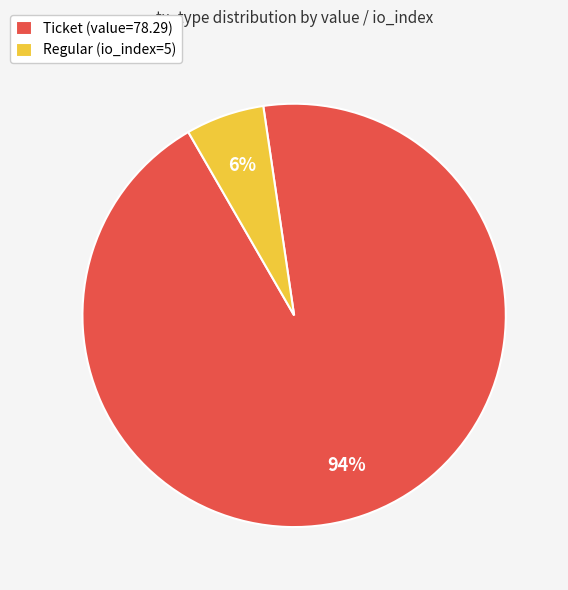

Approximately how many times larger is the value at Ticket (value=78.29) compared to Regular (io_index=5)?

15.7